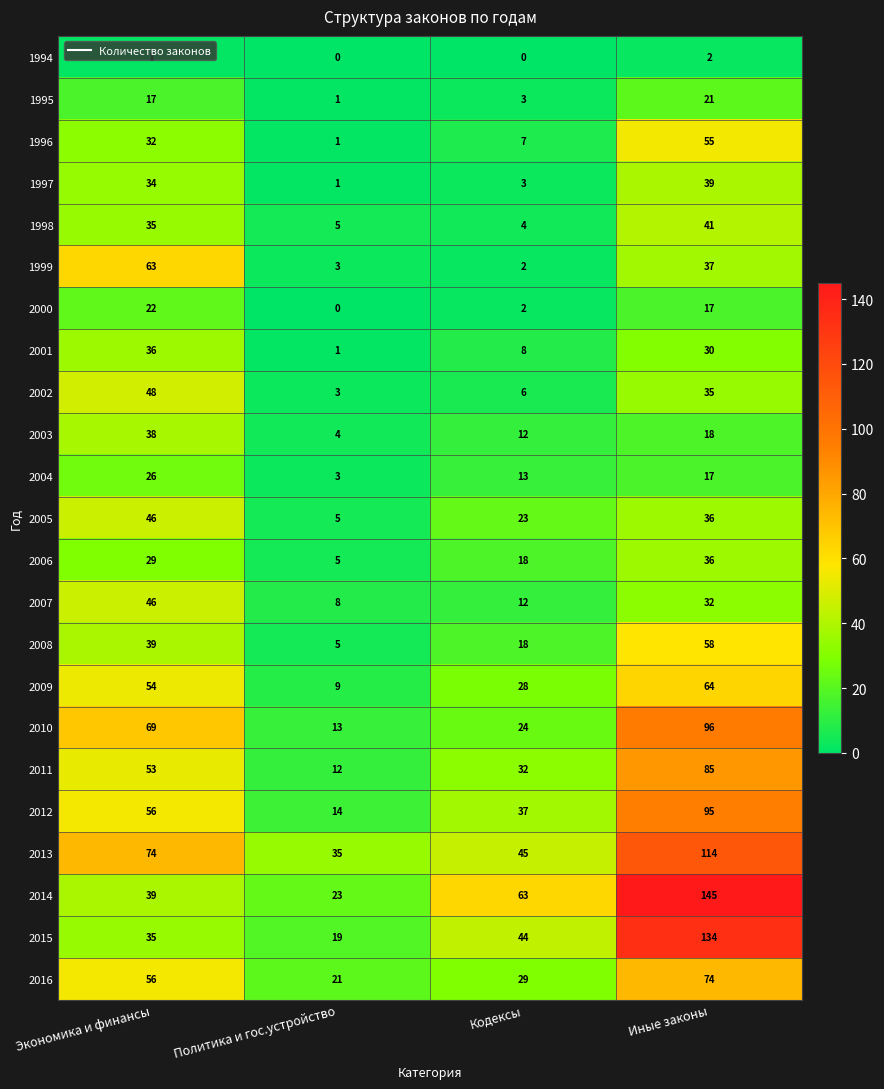

At which category is the sum across all series the highest?

Иные законы